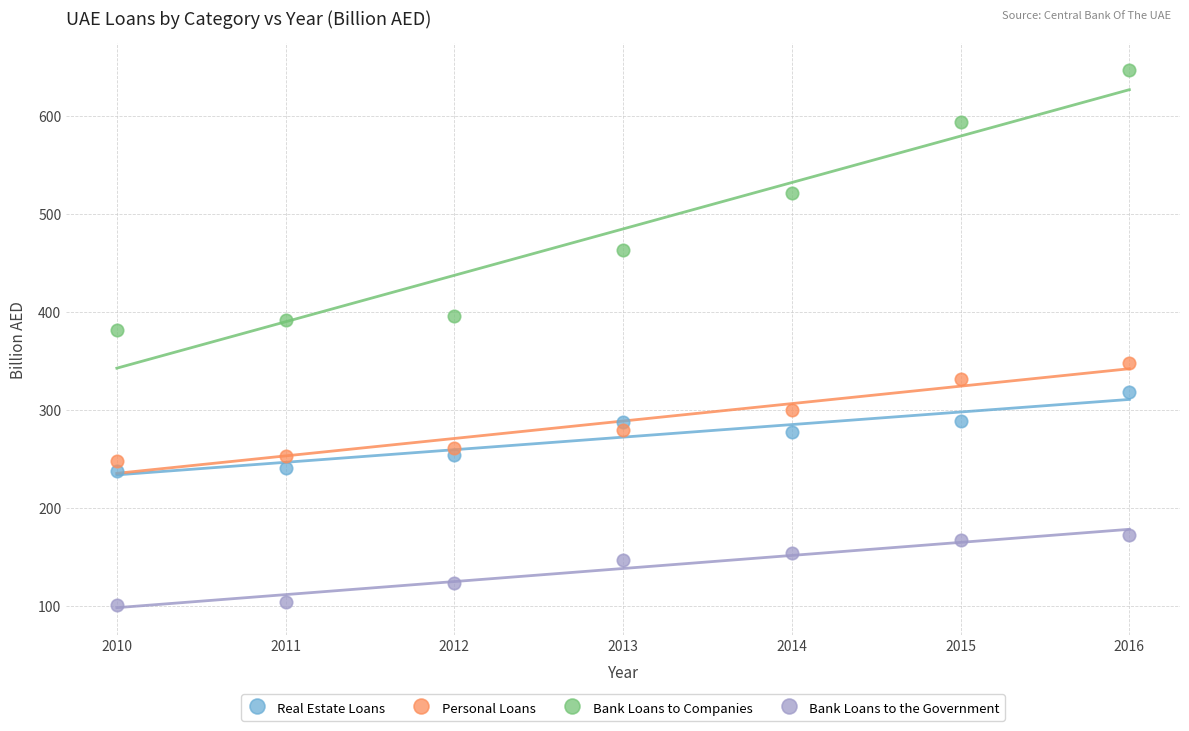

Which series reaches the maximum Y coordinate?

Bank Loans to Companies